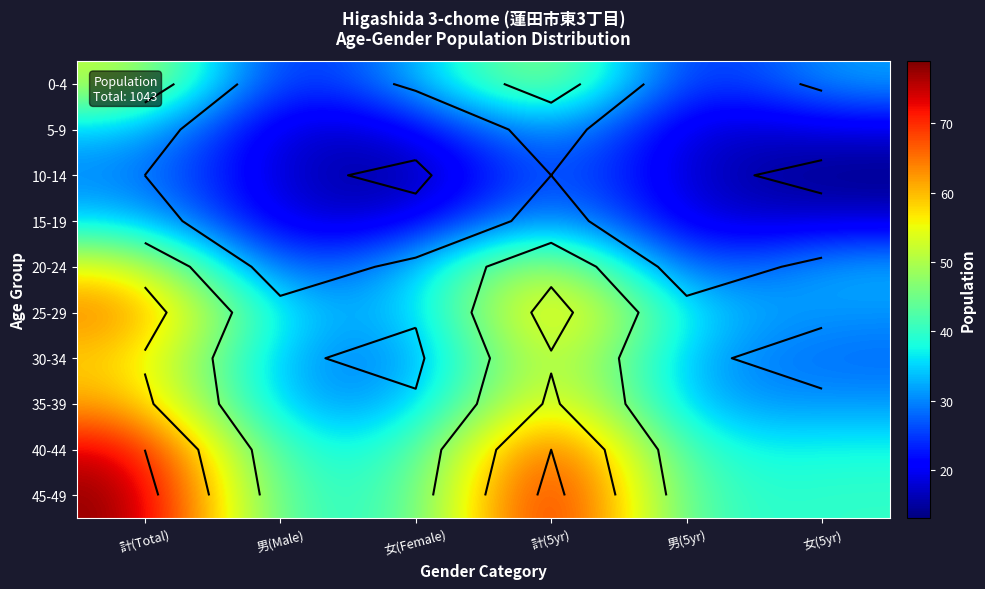

Count the number of categories in the chart.

6